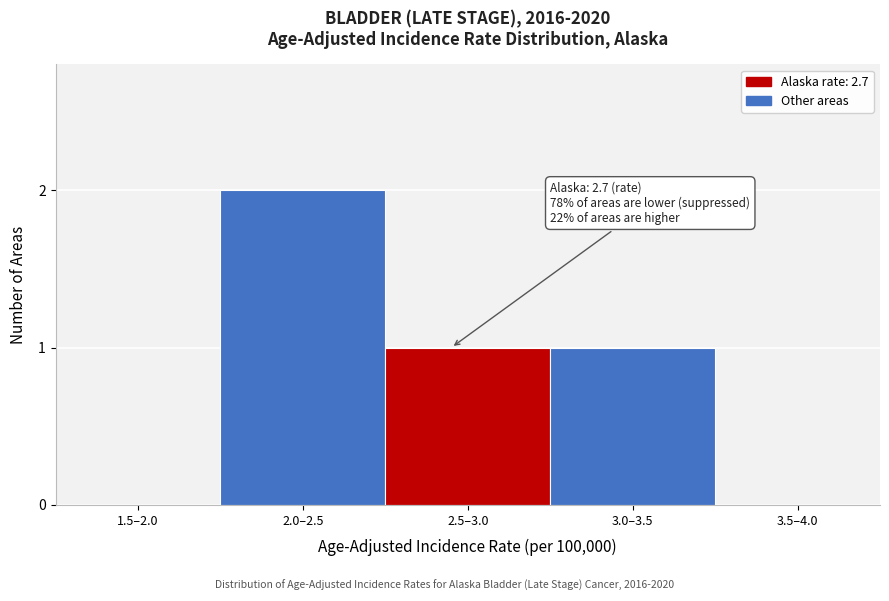

Reading left to right, what are all the values shown in this chart?

1.5–2.0=0	2.0–2.5=2	2.5–3.0=1	3.0–3.5=1	3.5–4.0=0